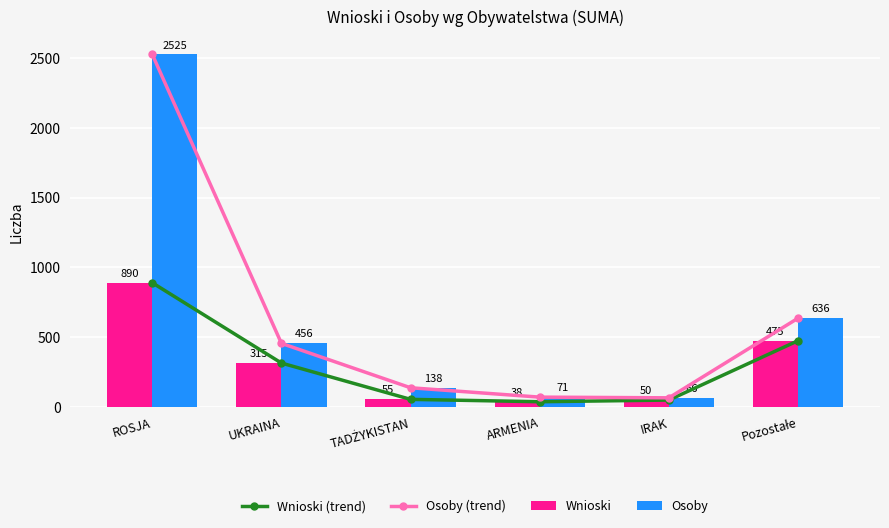

At how many categories does at least one series exceed 1769?

1